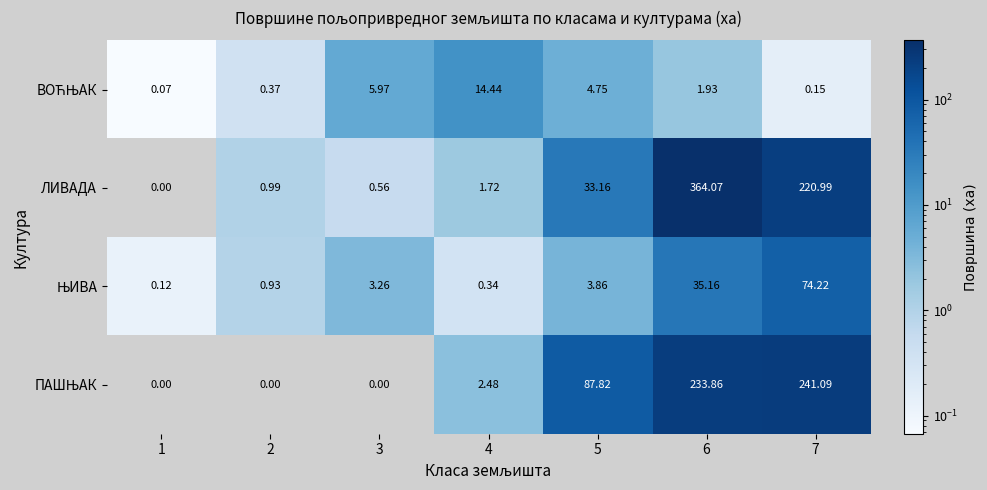

Which series has the largest total across all categories?

ЛИВАДА